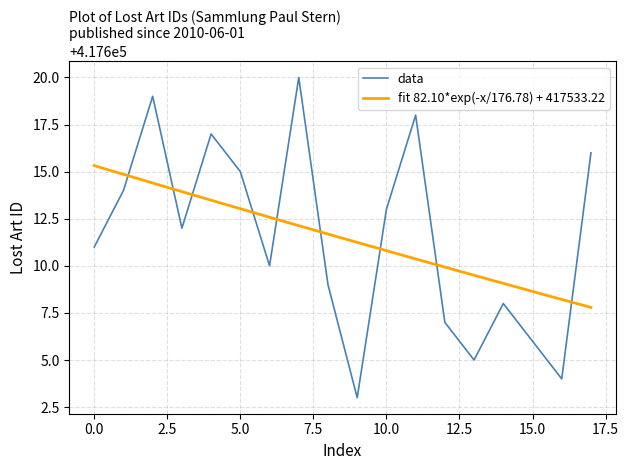

At which category does the data reach its first local valley?

3